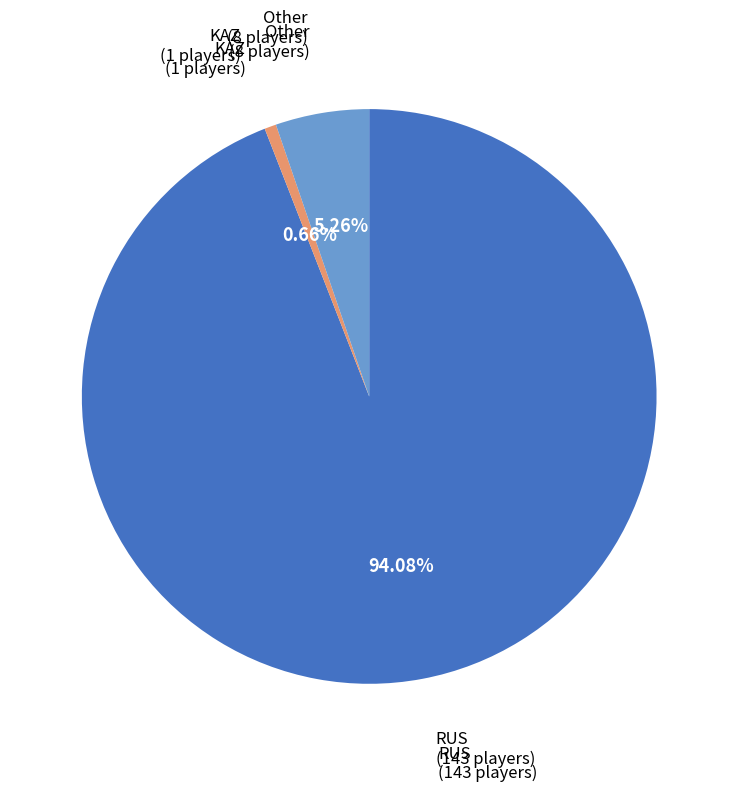

Does any single category account for the majority?

Yes